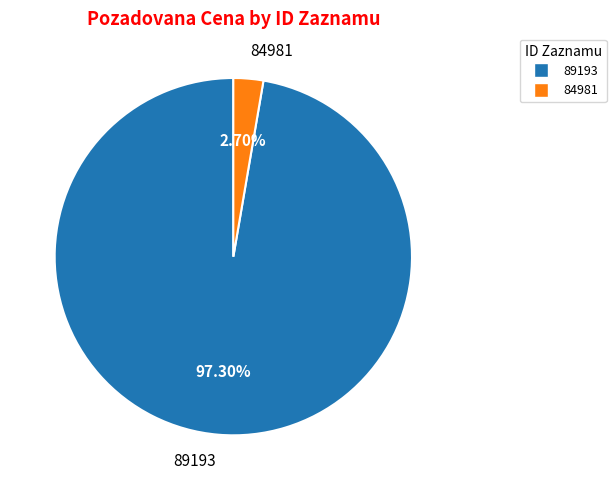

To the nearest percent, what portion does 84981 represent?

3%